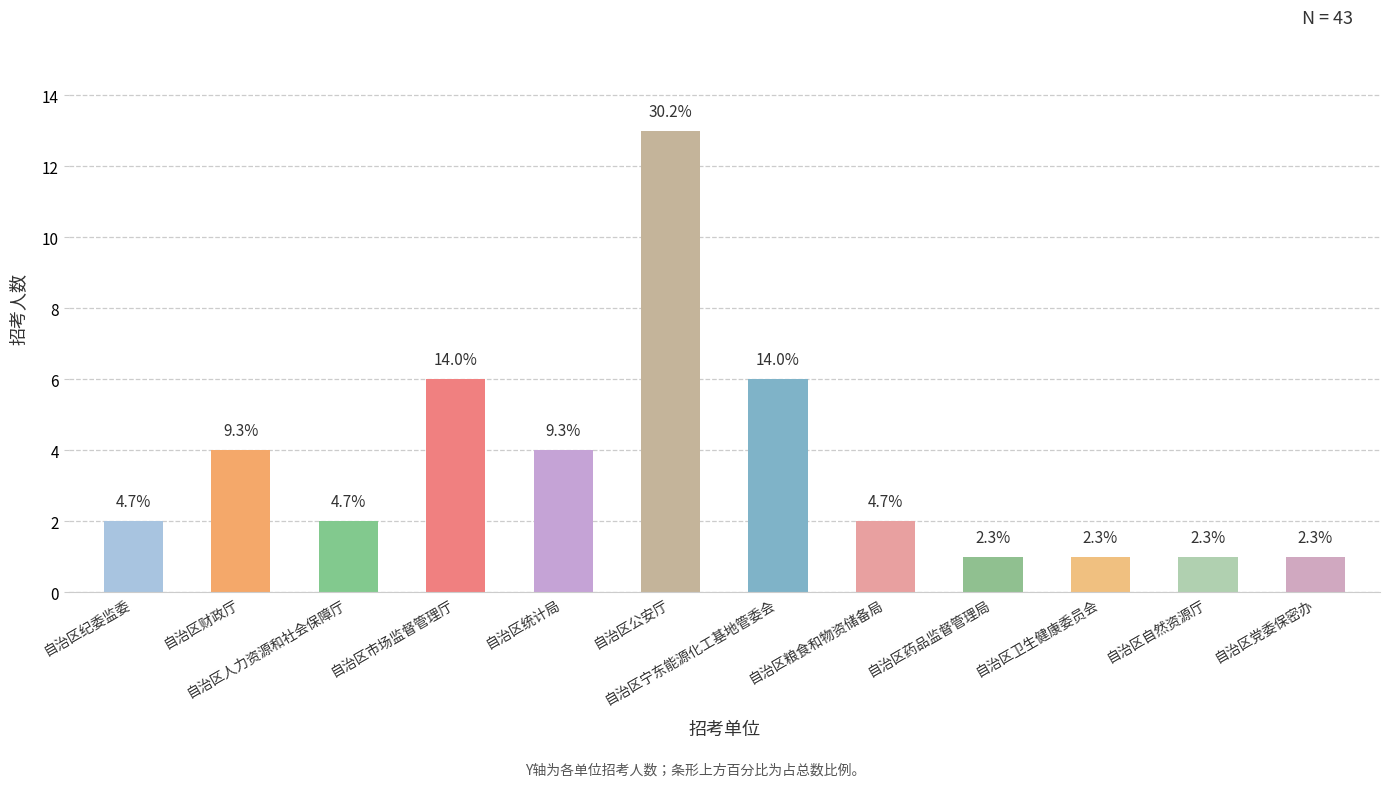

What is the difference between the second highest and second lowest values?

5